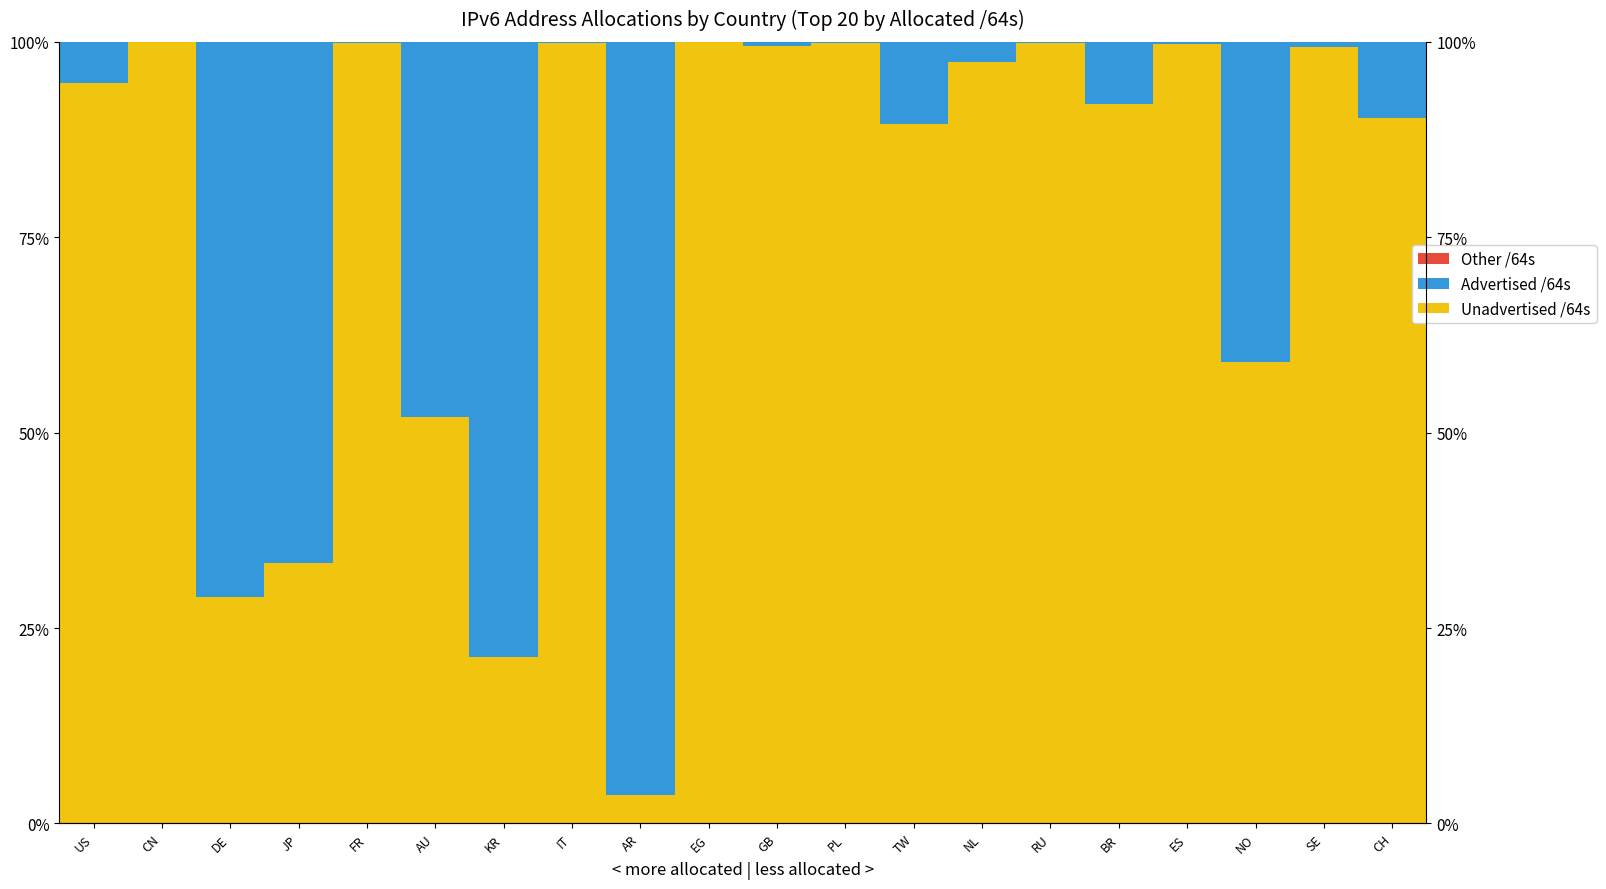

Is the value of Unadvertised /64s at GB greater than the value of Advertised /64s at ES?

Yes